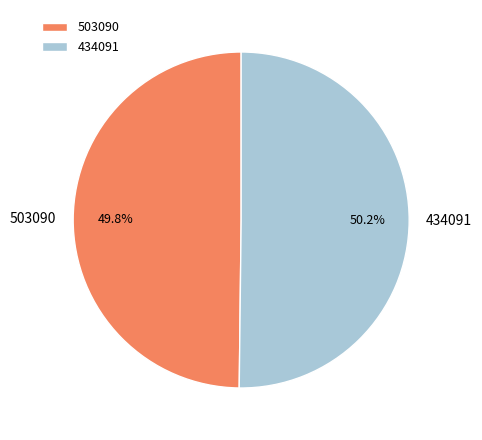

How many segments does this pie chart have?

2